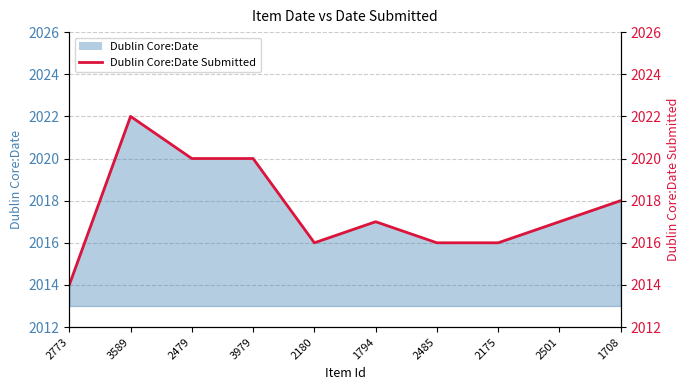

What is the difference between the maximum and second lowest values?

6